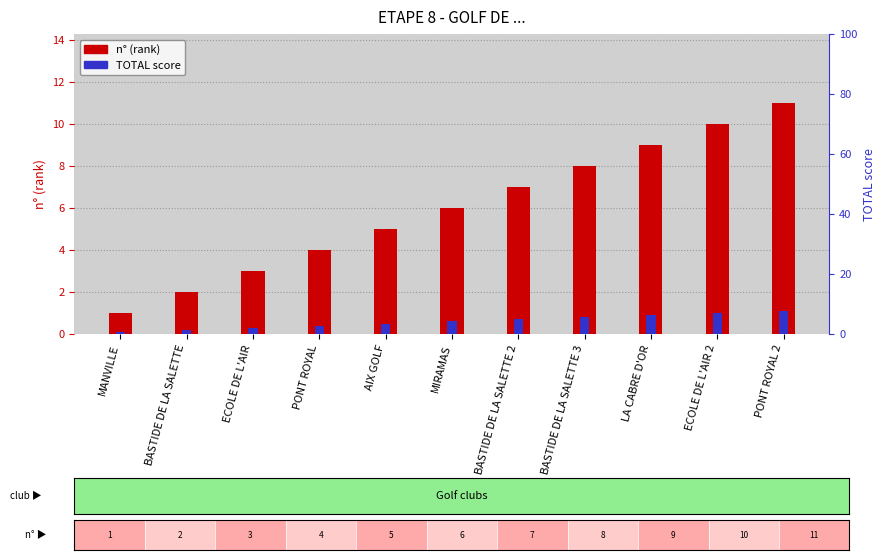

Read the TOTAL score value at BASTIDE DE LA SALETTE.

0.2